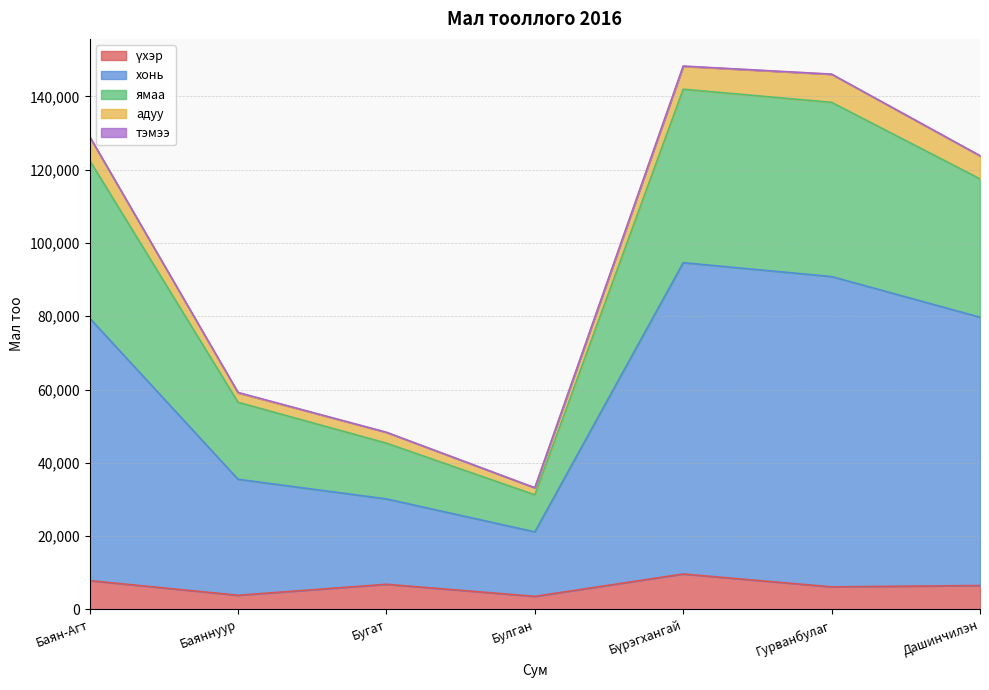

Is the value of үхэр at Дашинчилэн greater than the value of хонь at Бугат?

No